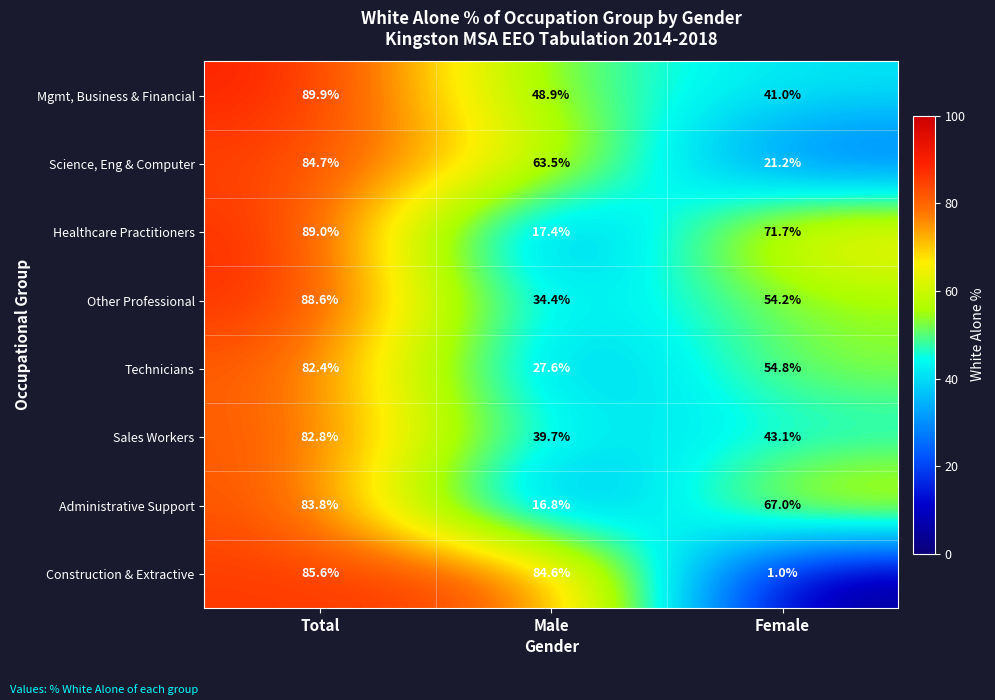

What is the difference between the maximum and minimum values in the Mgmt, Business & Financial series?

48.9